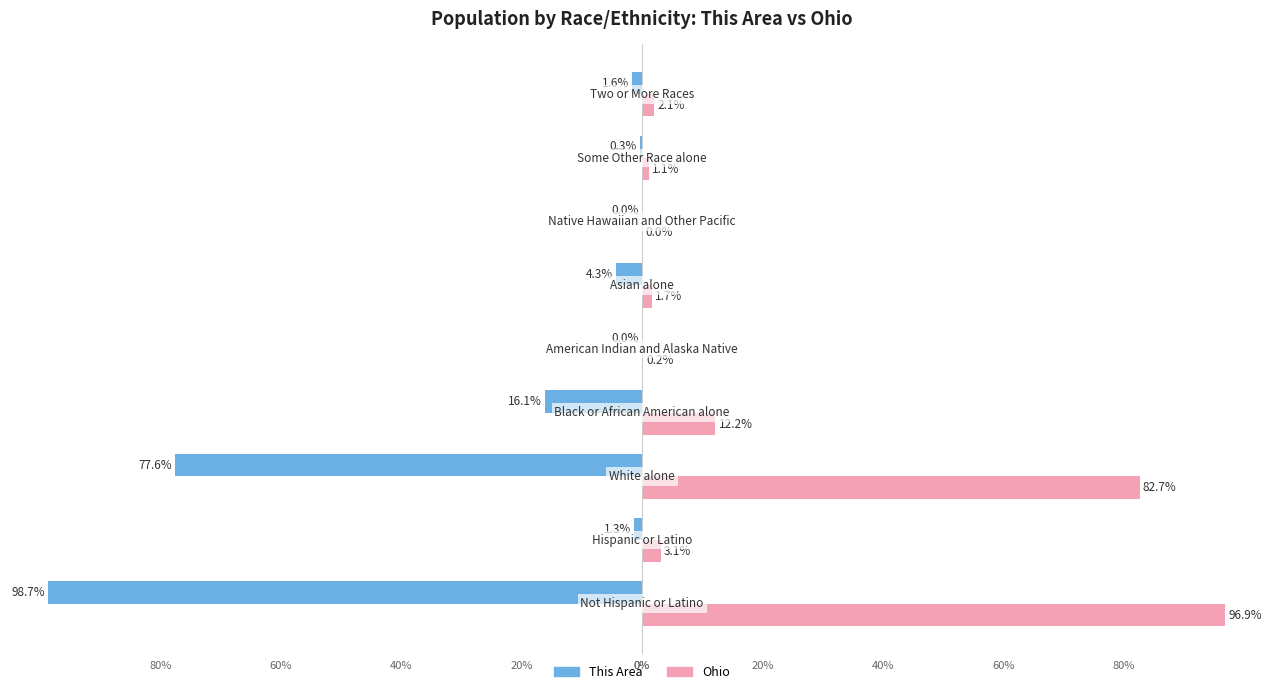

What is the smallest value displayed?

-98.7